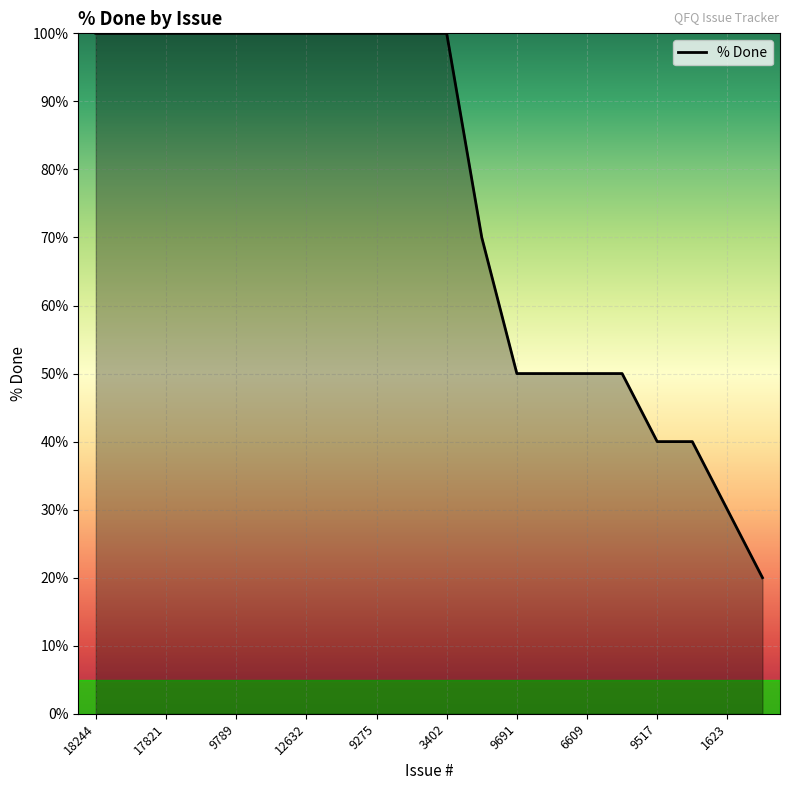

How many values are between 50 and 100?

16